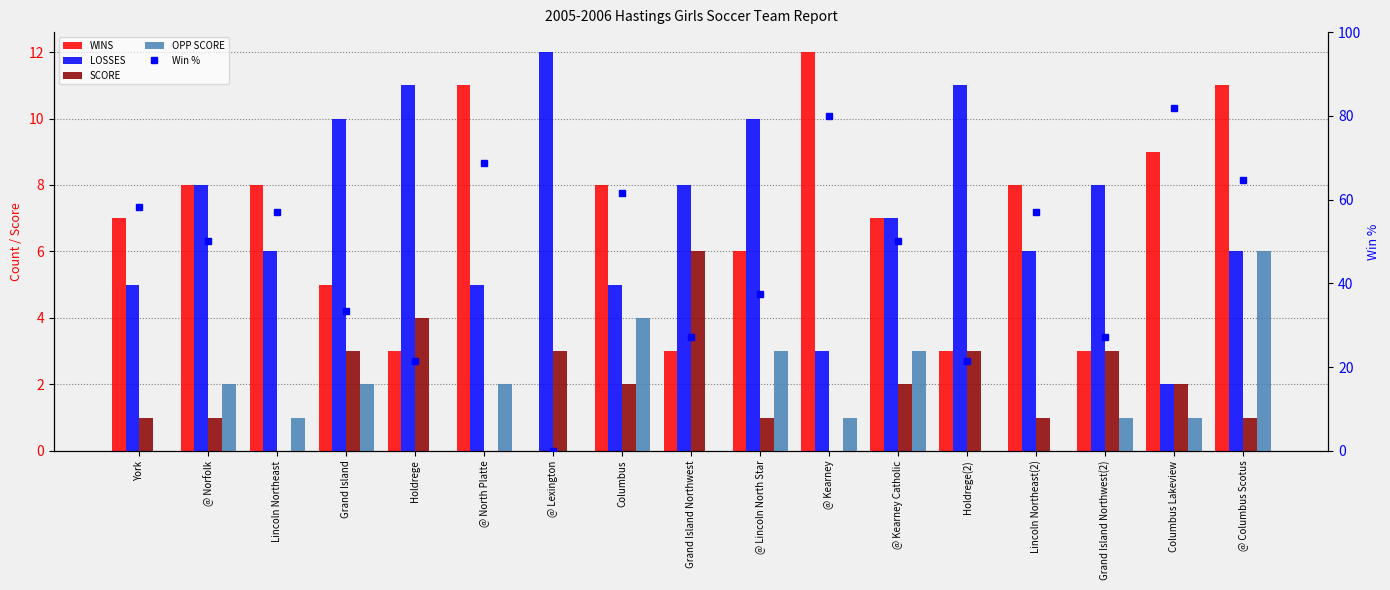

What is the difference between the maximum and minimum values in the Win % series?

81.8